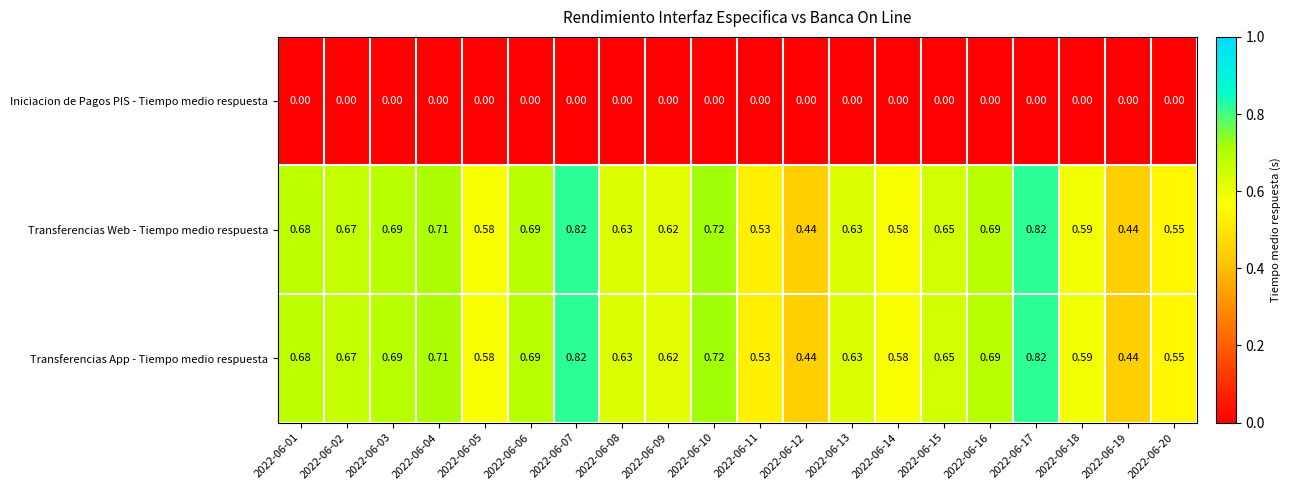

Is the value of Transferencias Web - Tiempo medio respuesta at 2022-06-06 greater than the value of Transferencias App - Tiempo medio respuesta at 2022-06-15?

Yes